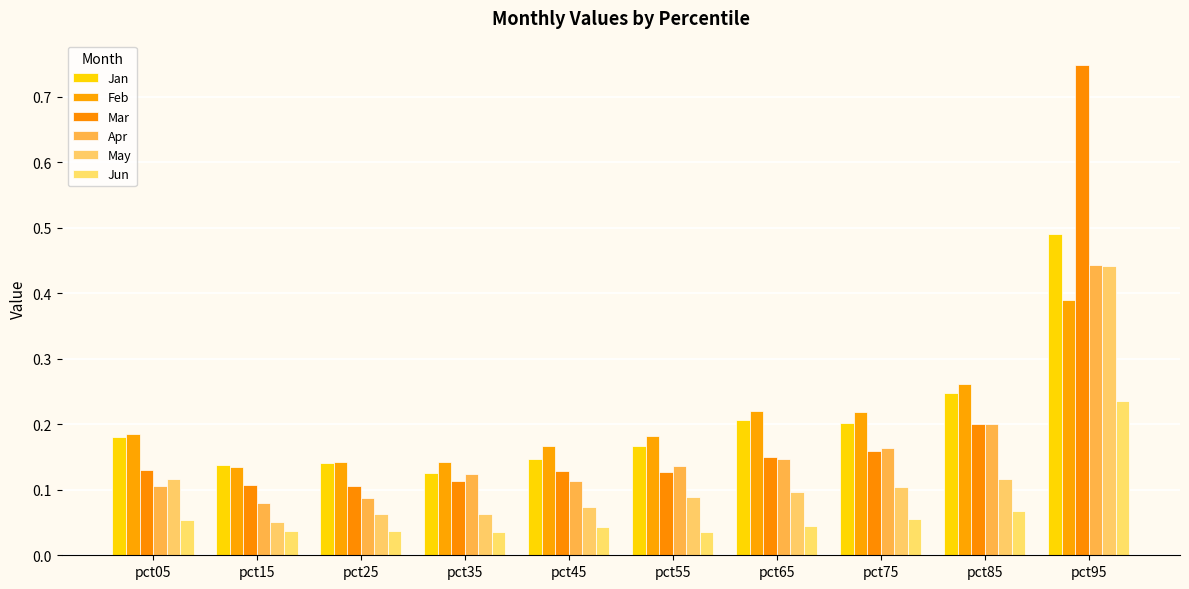

Reading left to right, transcribe all the data shown in this chart.

Jan: pct05=0.2	pct15=0.1	pct25=0.1	pct35=0.1	pct45=0.1	pct55=0.2	pct65=0.2	pct75=0.2	pct85=0.2	pct95=0.5
Feb: pct05=0.2	pct15=0.1	pct25=0.1	pct35=0.1	pct45=0.2	pct55=0.2	pct65=0.2	pct75=0.2	pct85=0.3	pct95=0.4
Mar: pct05=0.1	pct15=0.1	pct25=0.1	pct35=0.1	pct45=0.1	pct55=0.1	pct65=0.1	pct75=0.2	pct85=0.2	pct95=0.7
Apr: pct05=0.1	pct15=0.1	pct25=0.1	pct35=0.1	pct45=0.1	pct55=0.1	pct65=0.1	pct75=0.2	pct85=0.2	pct95=0.4
May: pct05=0.1	pct15=0.1	pct25=0.1	pct35=0.1	pct45=0.1	pct55=0.1	pct65=0.1	pct75=0.1	pct85=0.1	pct95=0.4
Jun: pct05=0.1	pct15=0.0	pct25=0.0	pct35=0.0	pct45=0.0	pct55=0.0	pct65=0.0	pct75=0.1	pct85=0.1	pct95=0.2